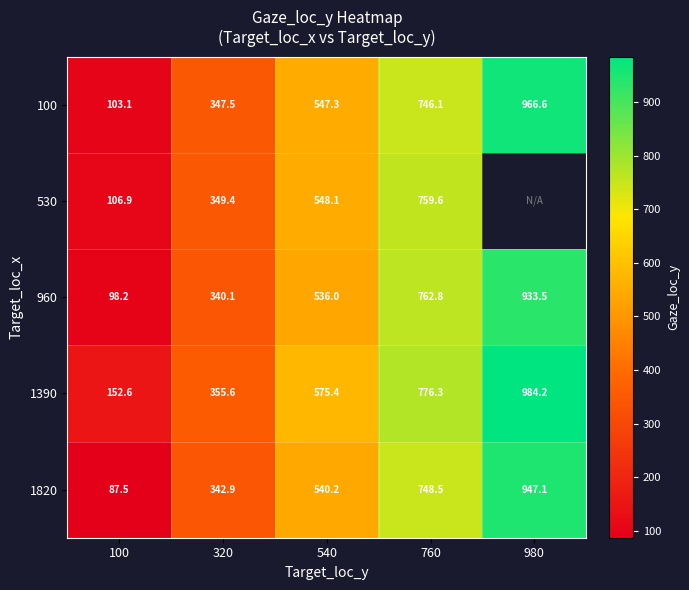

The value of 960 at 100 is 98.2. True or false?

True